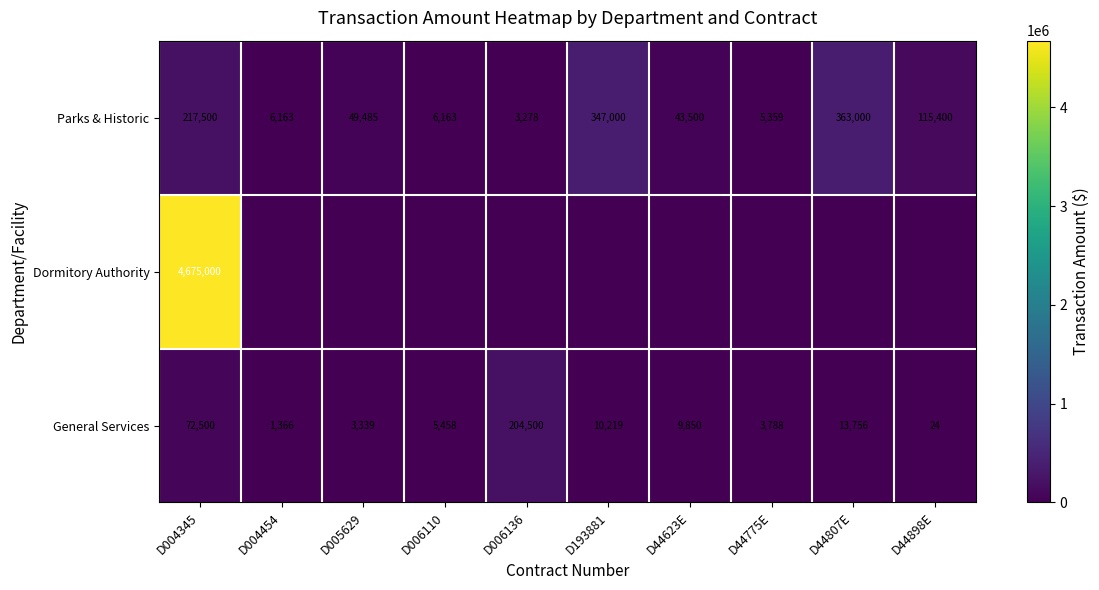

At which label does Parks & Historic reach its minimum?

D006136